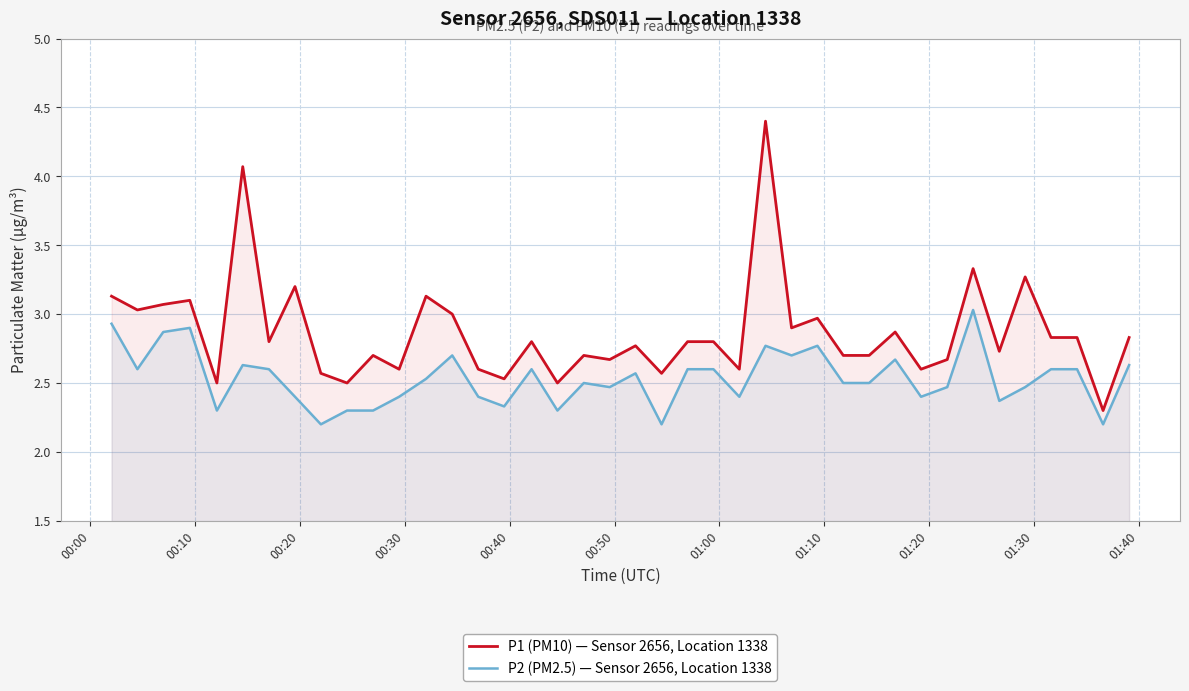

True or false: P1 (PM10) — Sensor 2656, Location 1338 and P2 (PM2.5) — Sensor 2656, Location 1338 cross at least once.

False